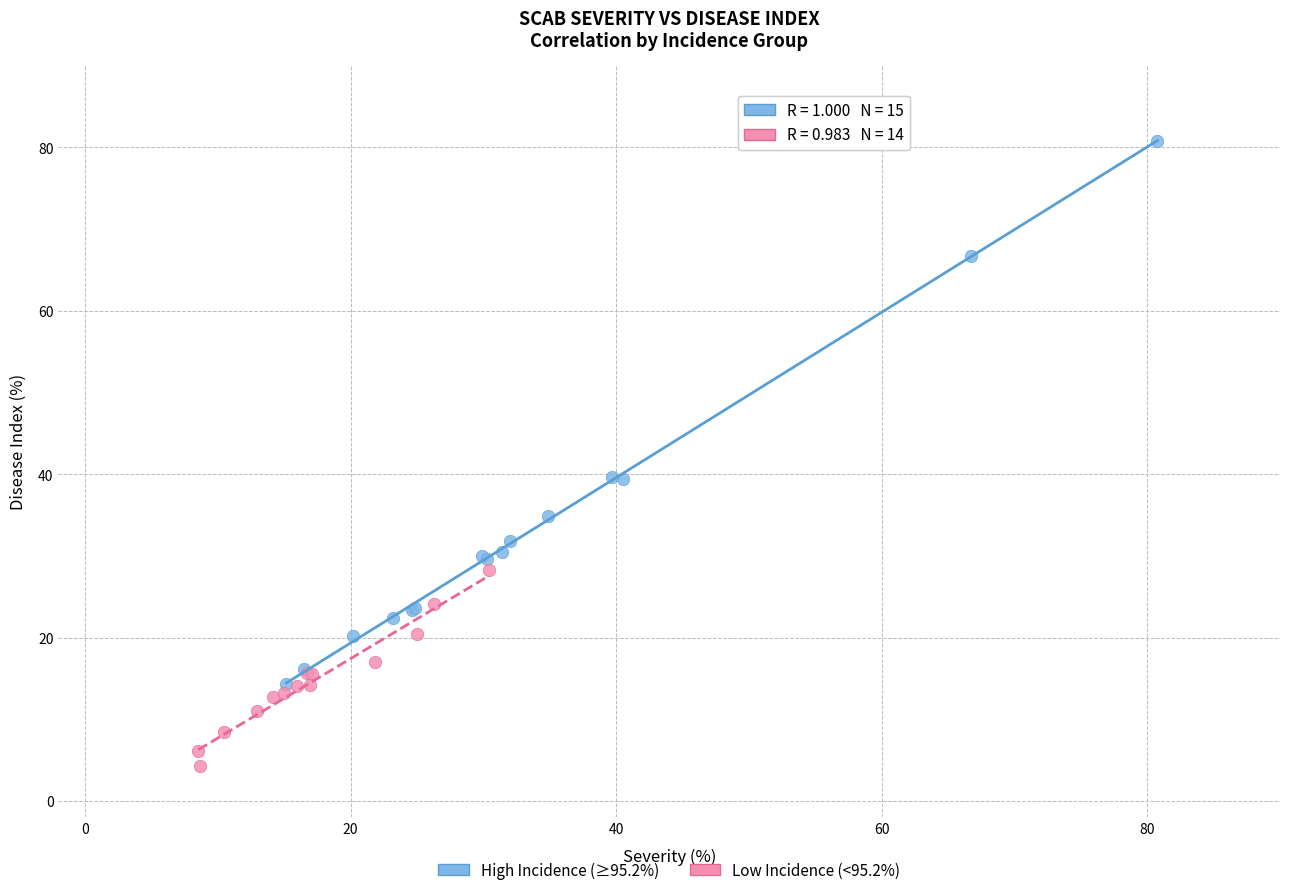

Which series has the widest spread of Y values?

High Incidence (≥95.2%)